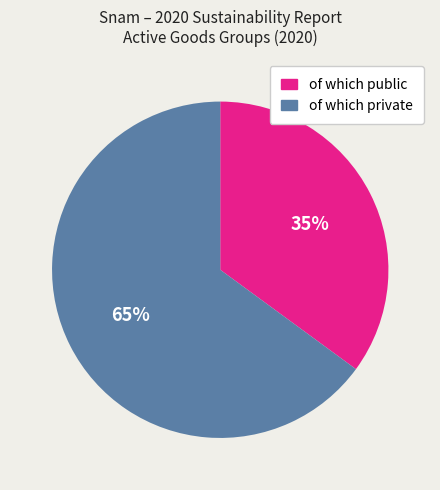

Between of which public and of which private, which is larger?

of which private